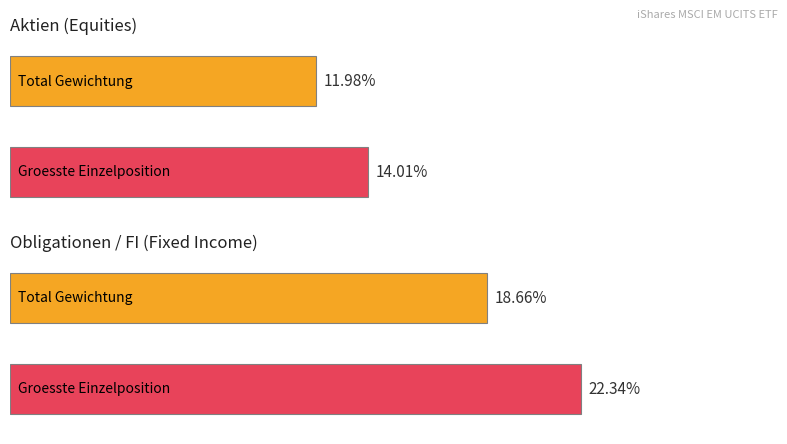

List the series in order of their peak value, highest first.

Obligationen (FI), Aktien